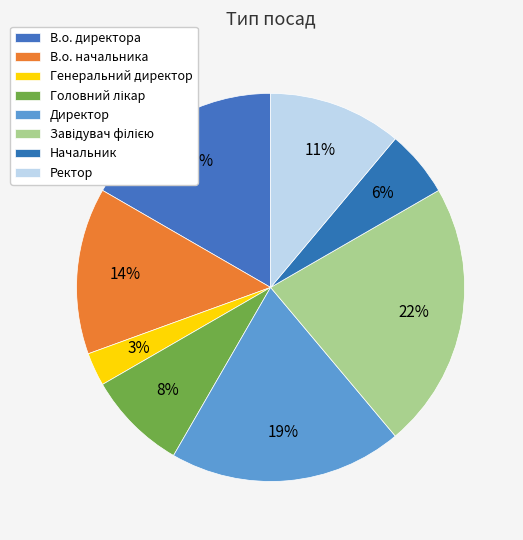

Rank the categories by value from highest to lowest.

Завідувач філією, Директор, В.о. директора, В.о. начальника, Ректор, Головний лікар, Начальник, Генеральний директор